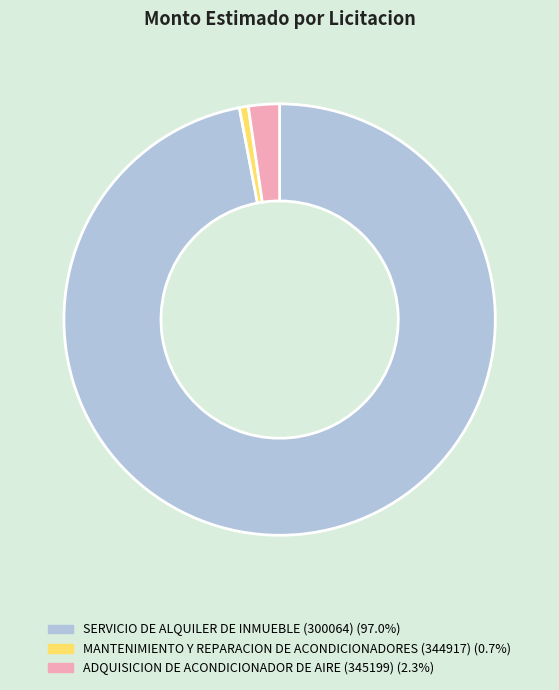

Which slice represents more than half of the pie?

SERVICIO DE ALQUILER DE INMUEBLE (300064)